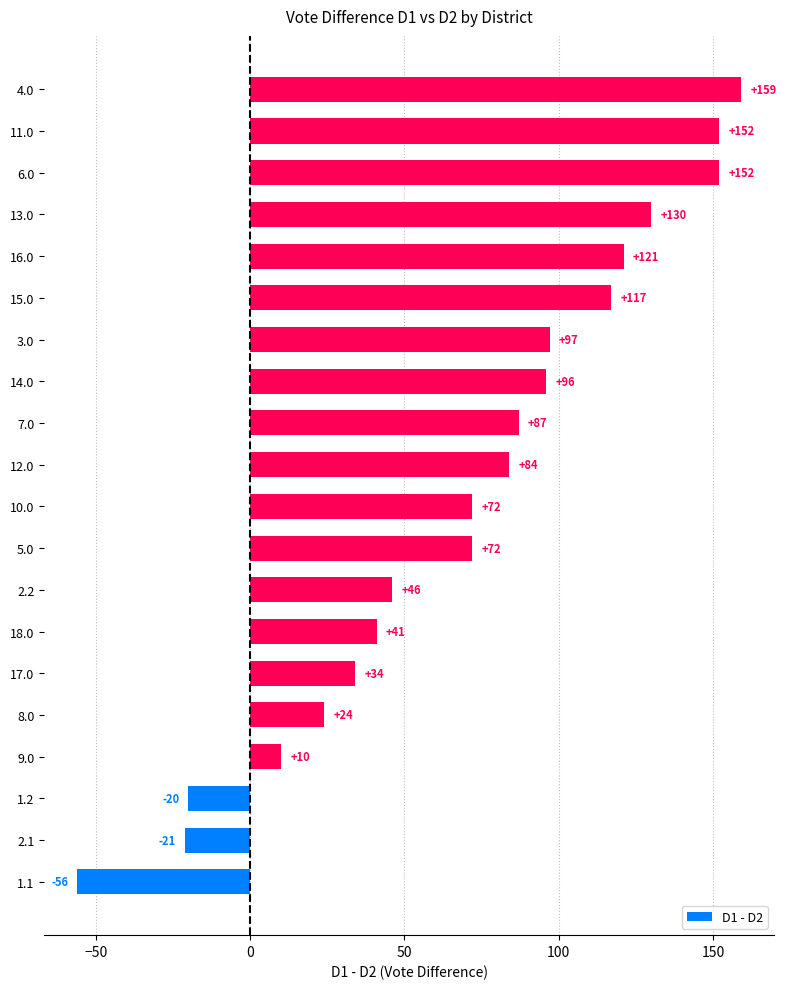

What is the minimum value shown in the chart?

-56